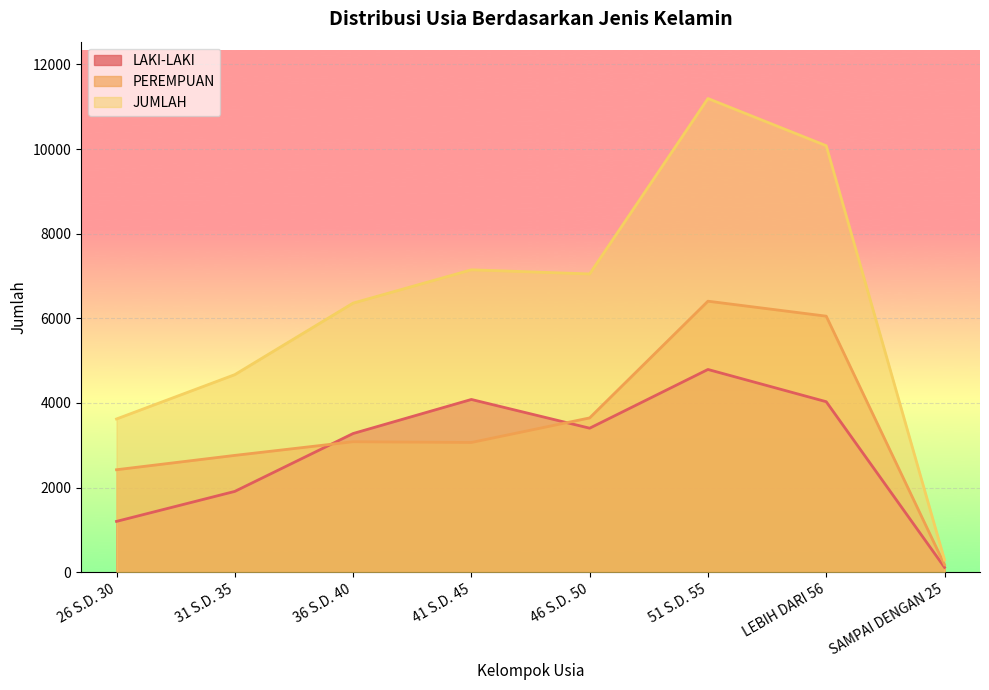

What is the sum of all JUMLAH values?

50411